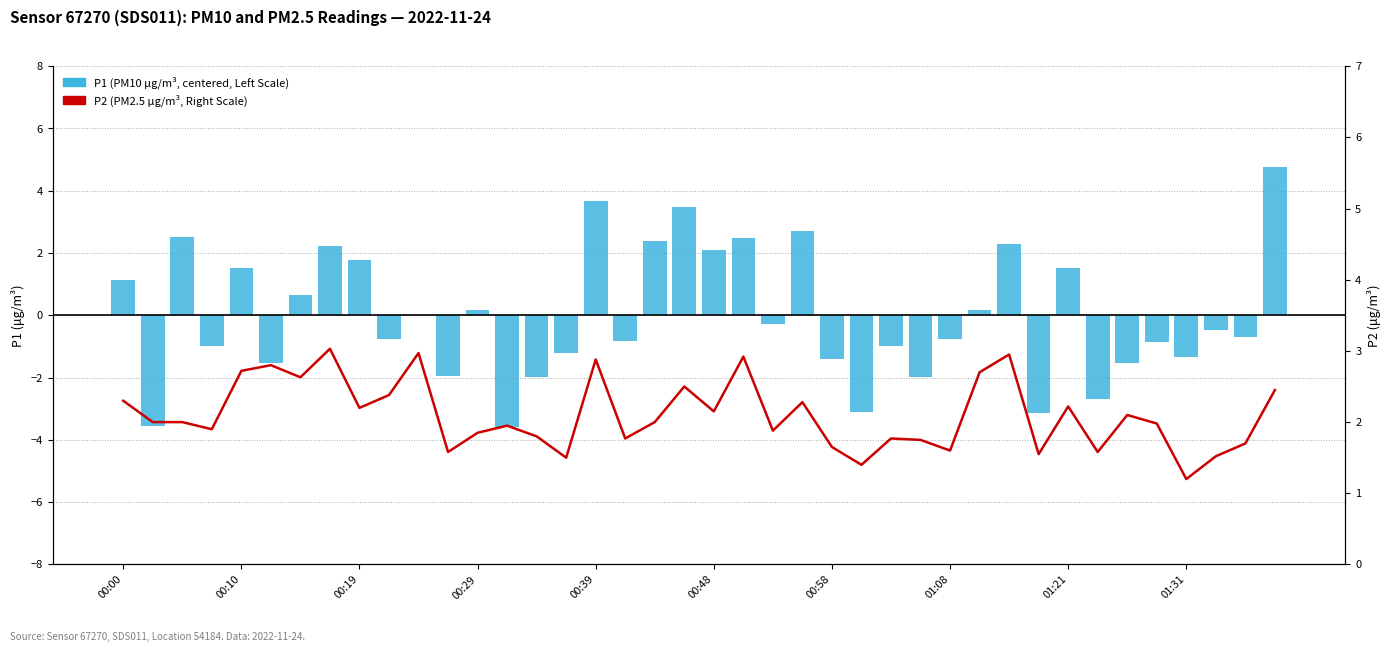

What is the value of the P2 (PM2.5, Right Scale) bar at the 3rd from the left?

2.0